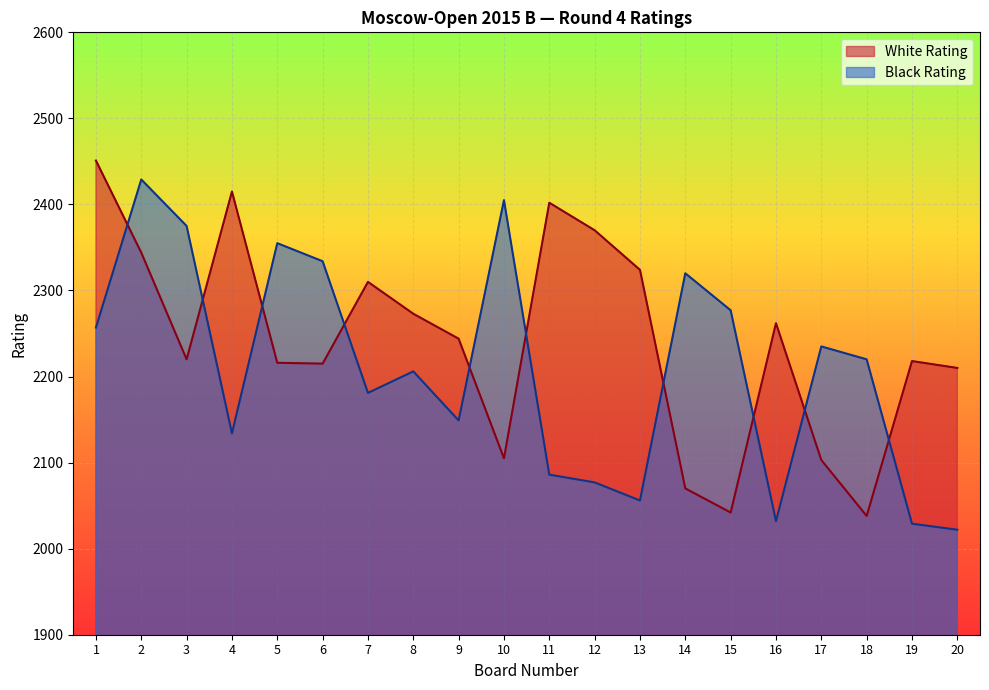

What is the value of the Black Rating point at the 2nd from the left?

2429